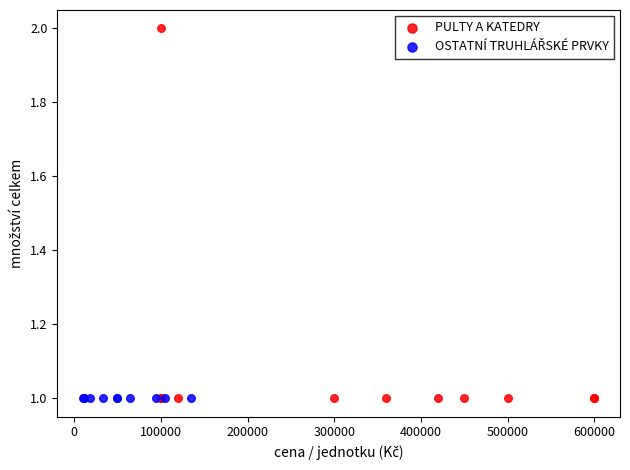

Which series contains the highest Y value?

PULTY A KATEDRY